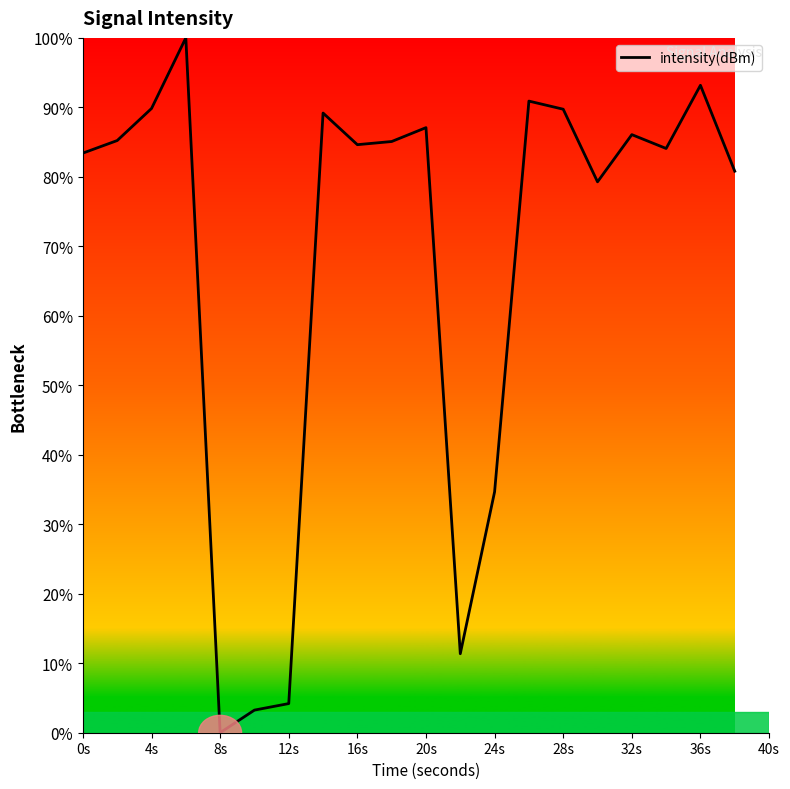

What is the greatest value displayed?

100.0